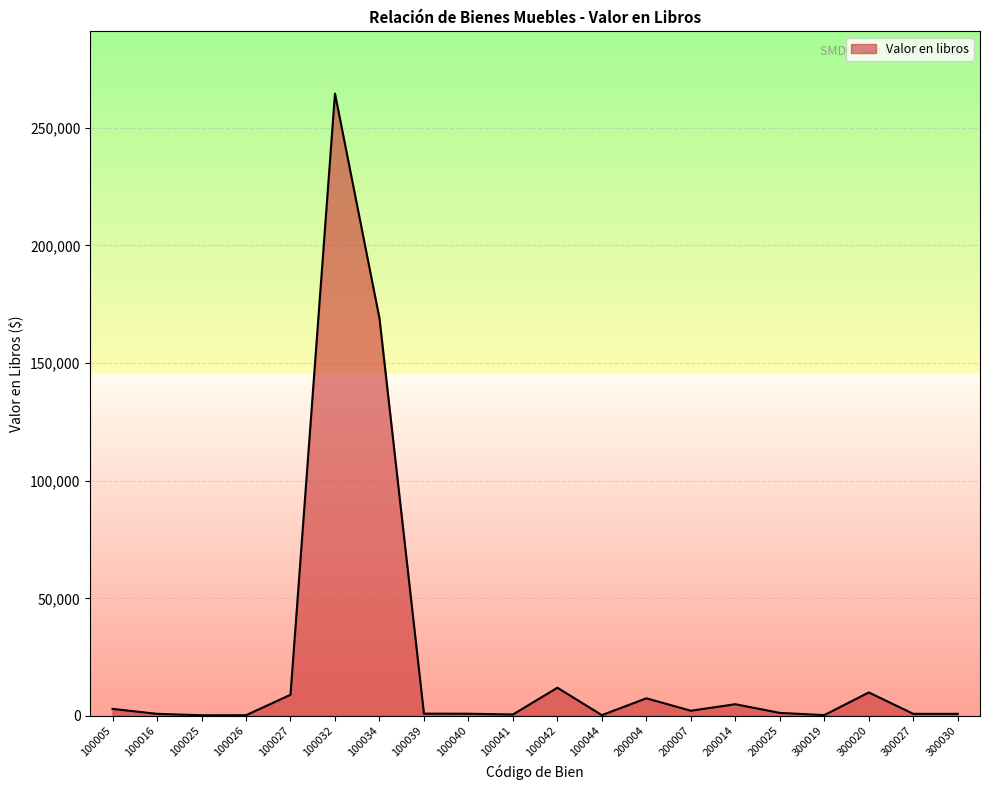

At which label is the value closest to 132406?

100034